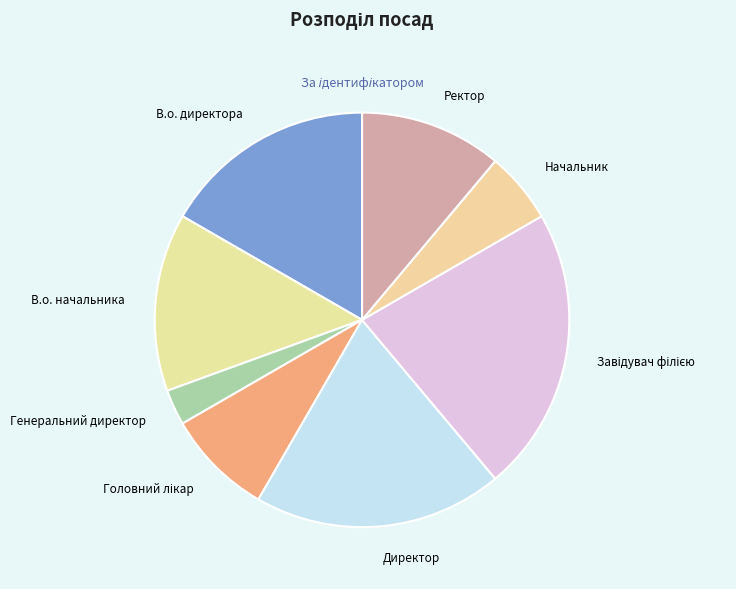

Count the number of slices in the pie.

8